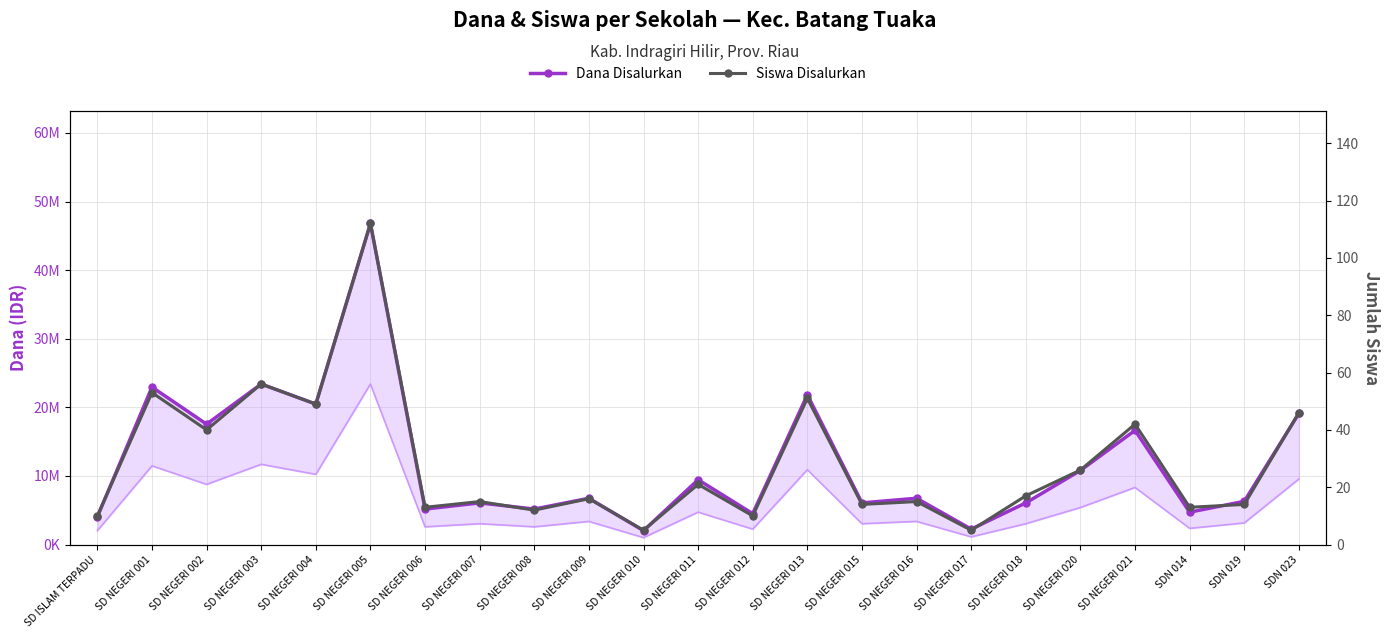

Which series has the widest spread of values?

Dana Disalurkan